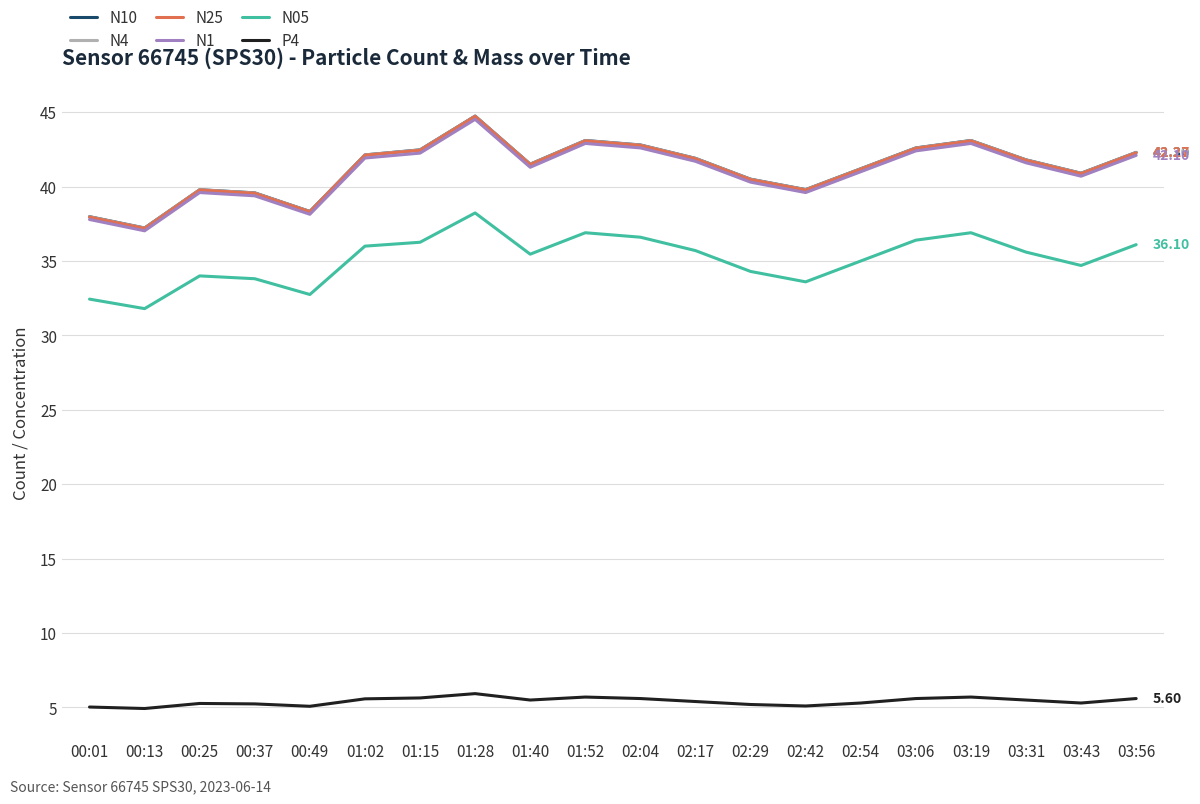

At which category is the sum across all series the highest?

01:28